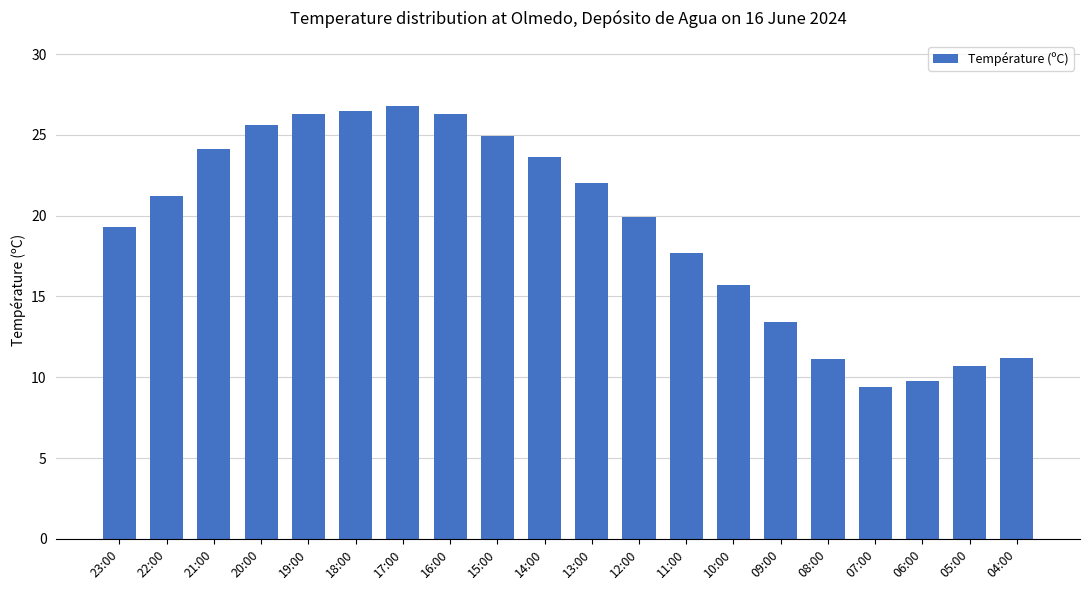

What is the difference between the second highest and second lowest values?

16.7